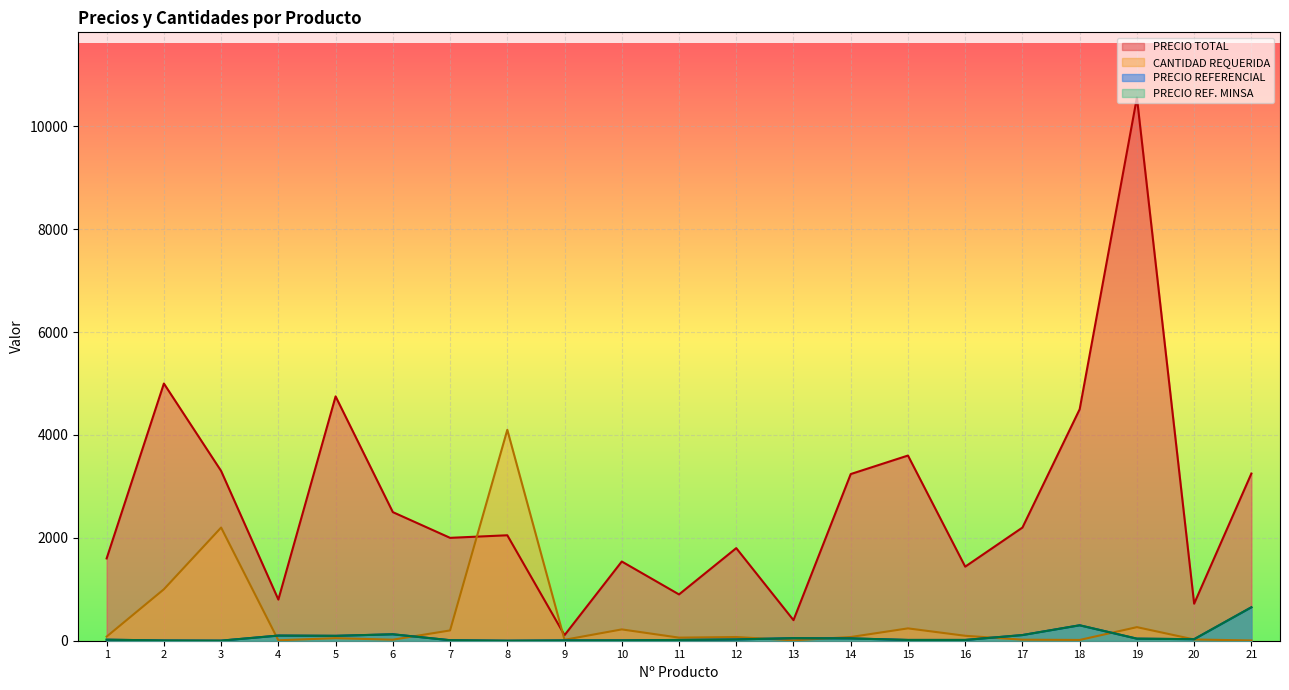

Between 3 and 18, which series saw the biggest shift?

CANTIDAD REQUERIDA